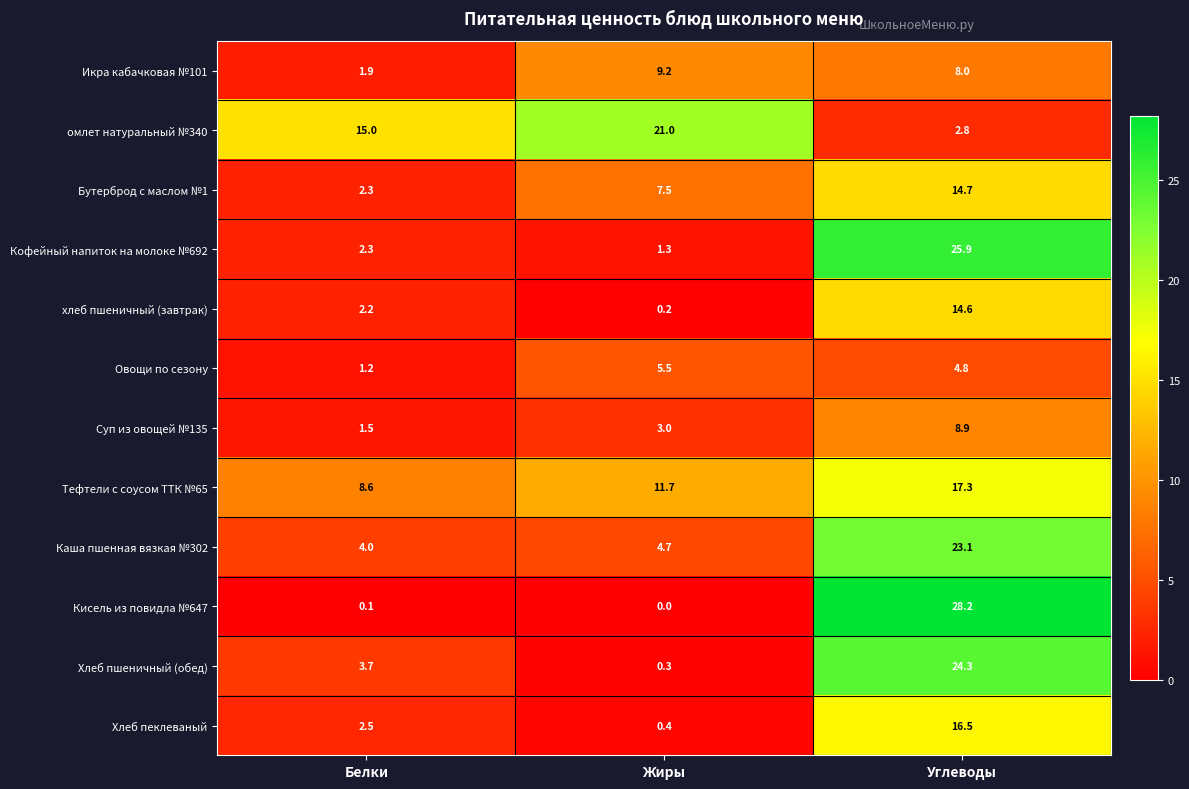

What is the maximum value shown in the chart?

28.2